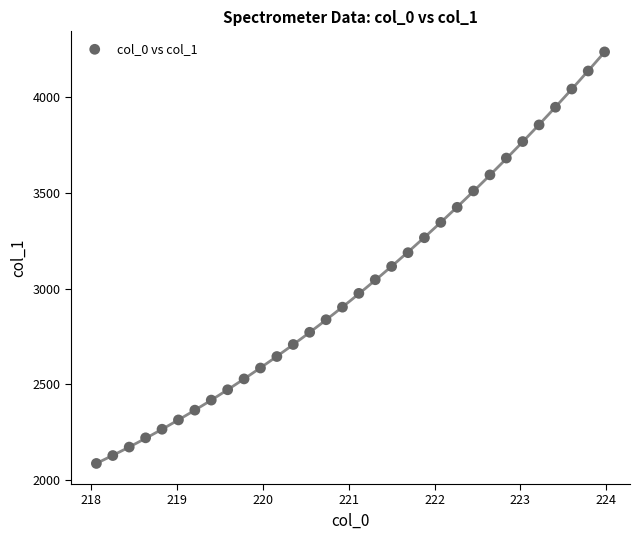

What is the range of Y values (max minus min)?

2152.3